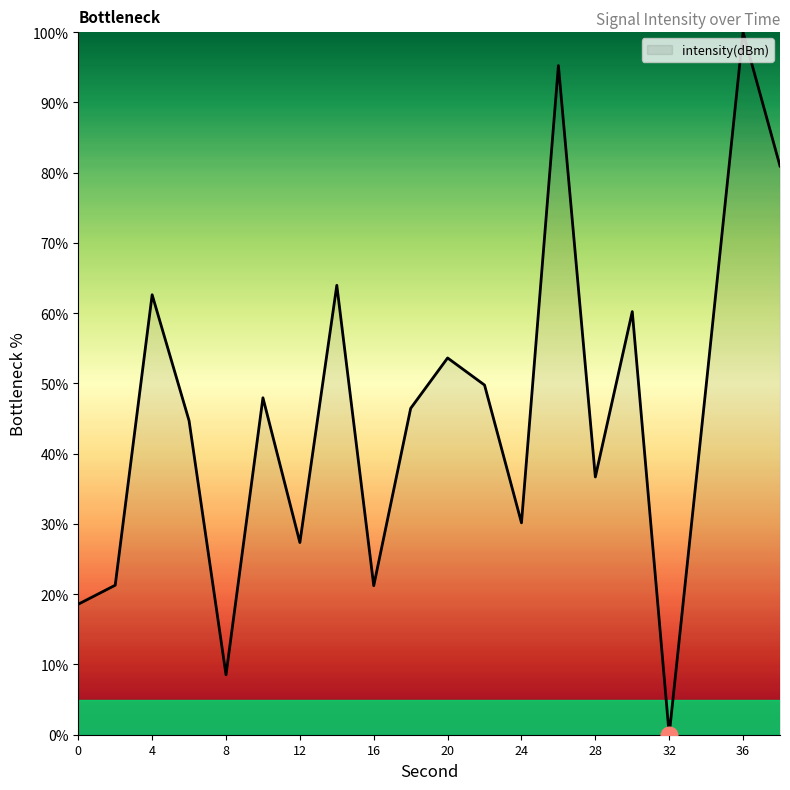

What is the difference between the maximum and minimum values?

100.0